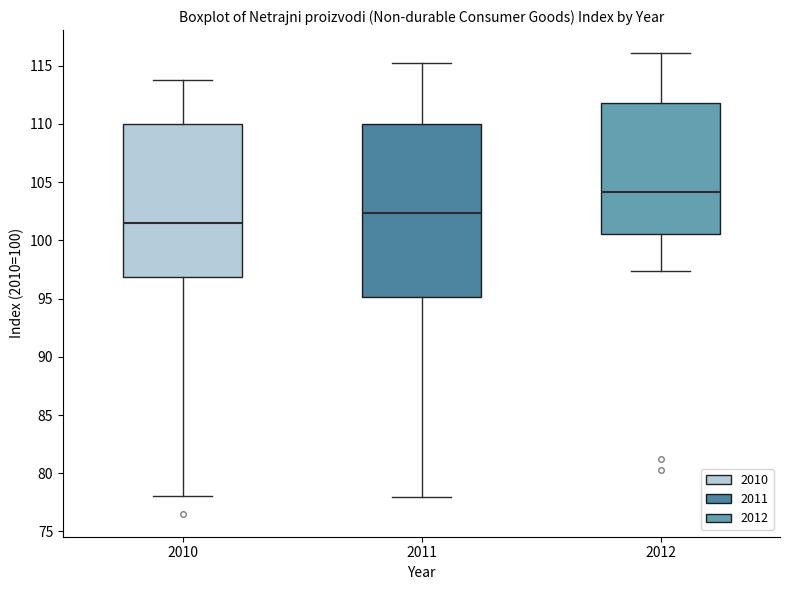

Comparing the boxes themselves (not the whiskers), which one is the tallest?

2011